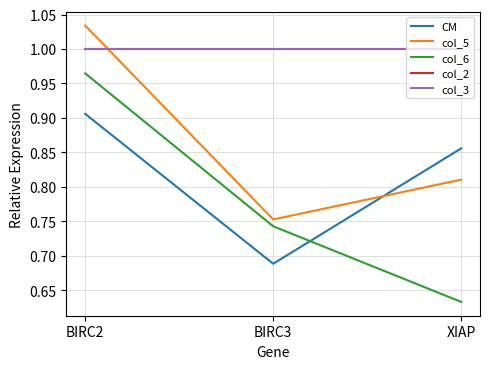

The col_5 series shows 0.8 at XIAP. True or false?

True